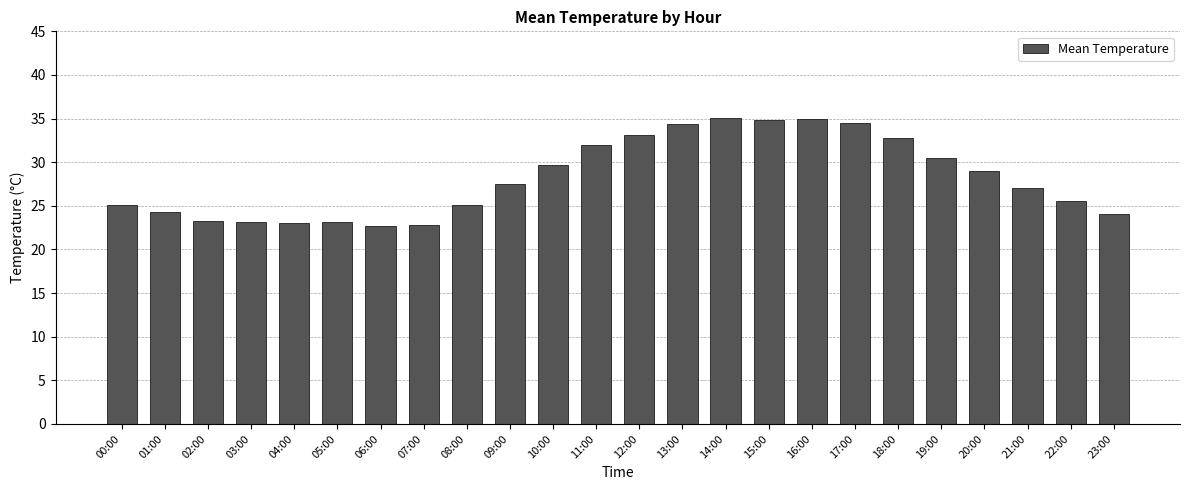

Approximately how many times larger is the value at 05:00 compared to 15:00?

0.7